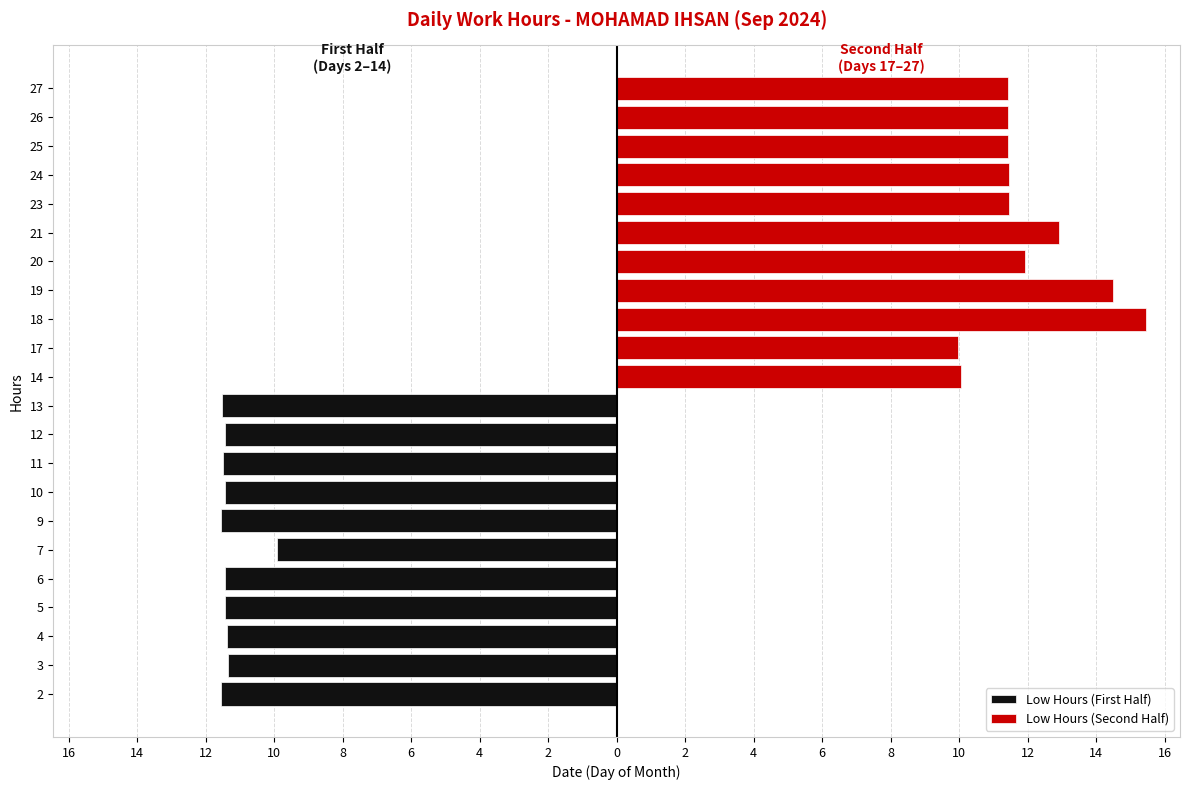

Are the bars grouped side by side (vs. stacked)?

Yes